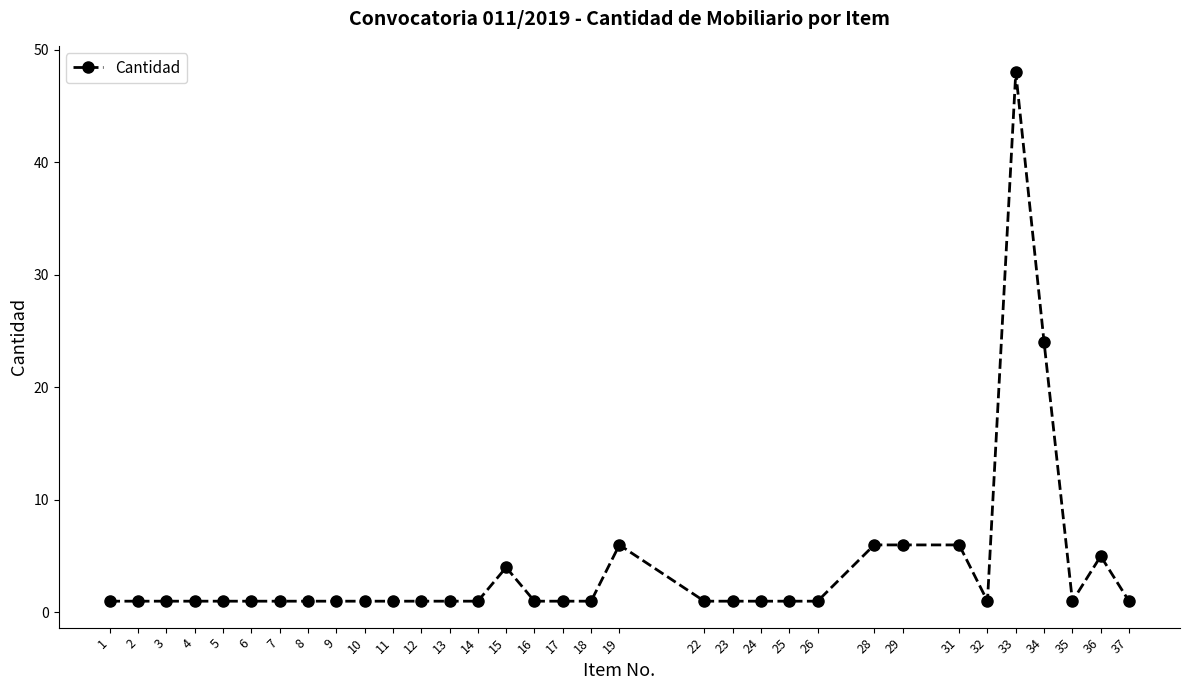

Which label corresponds to the largest value in the chart?

33